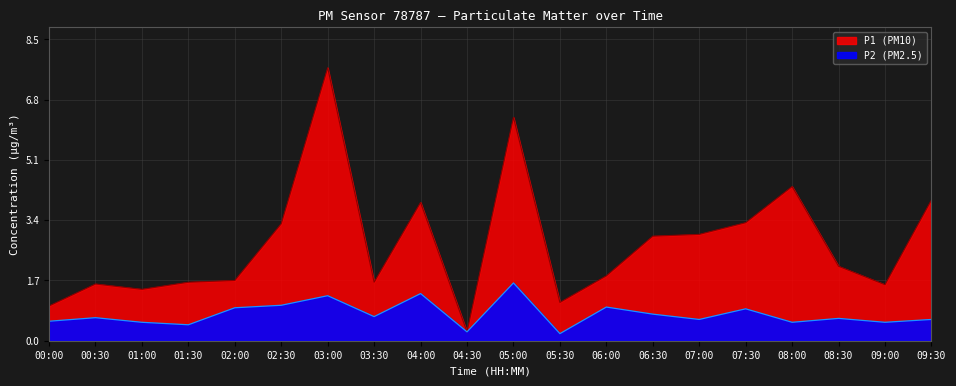

True or false: P1 and P2 cross at least once.

False